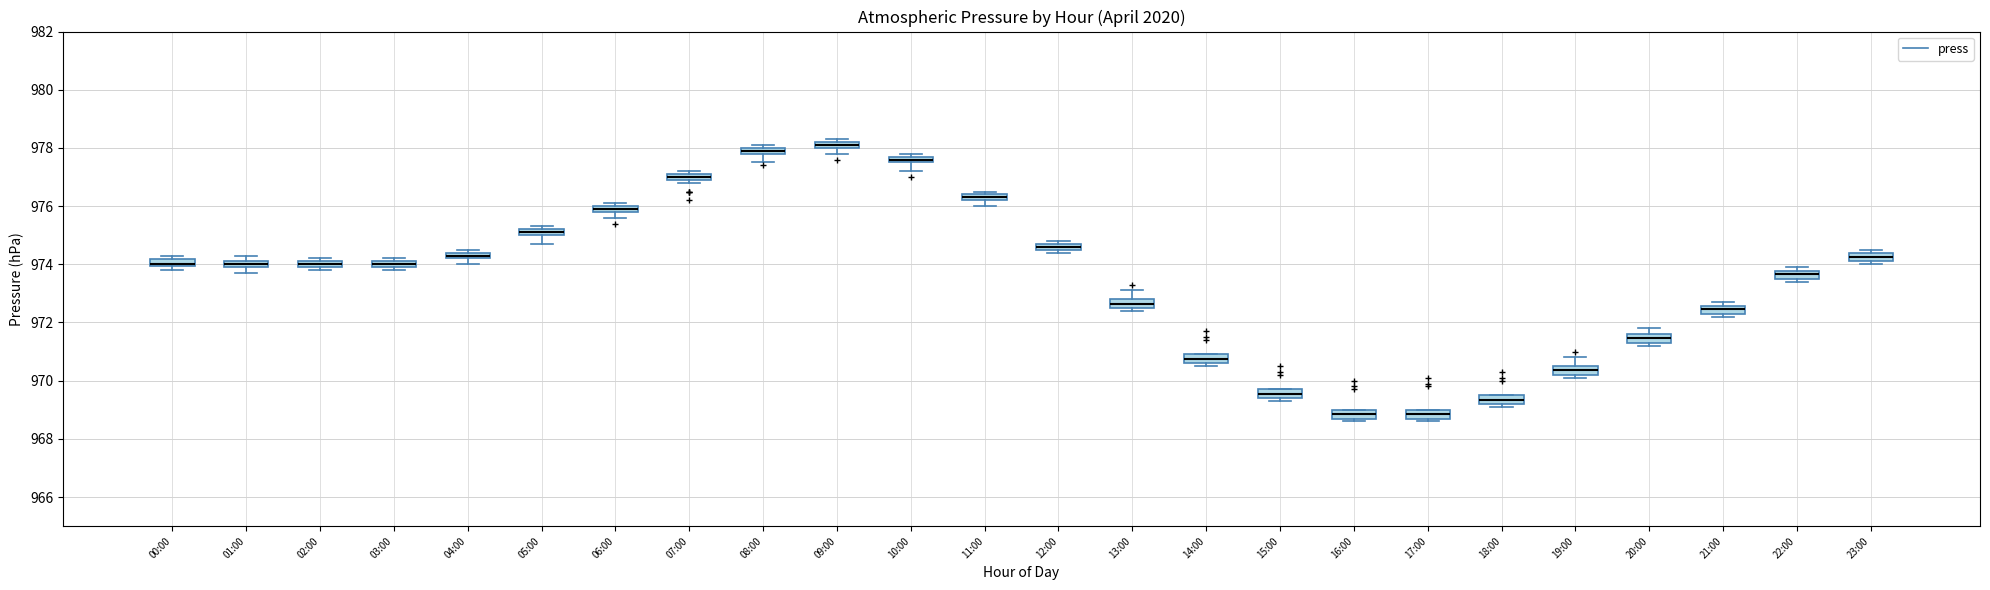

Where does the median line of the box for 18:00 sit on the y-axis? The values are not printed on the chart, so give them approximately, as read against the axis.

969.4